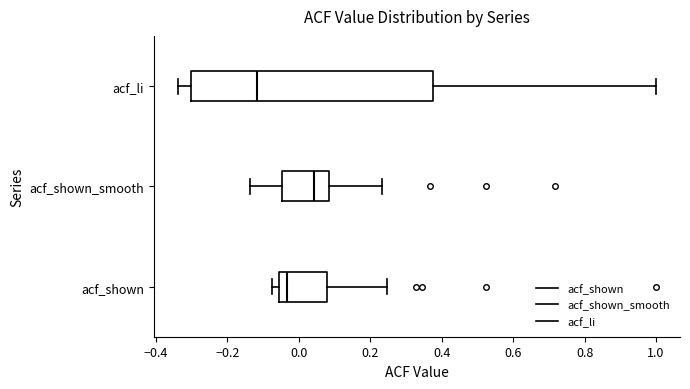

Which box is the widest, from its left edge to its right edge?

acf_li